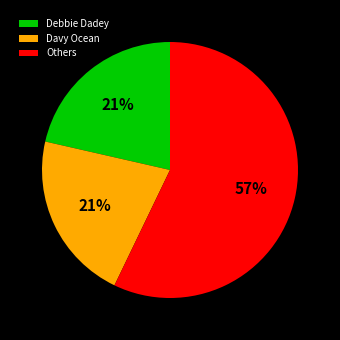

Does Davy Ocean account for over 50% of the chart?

No